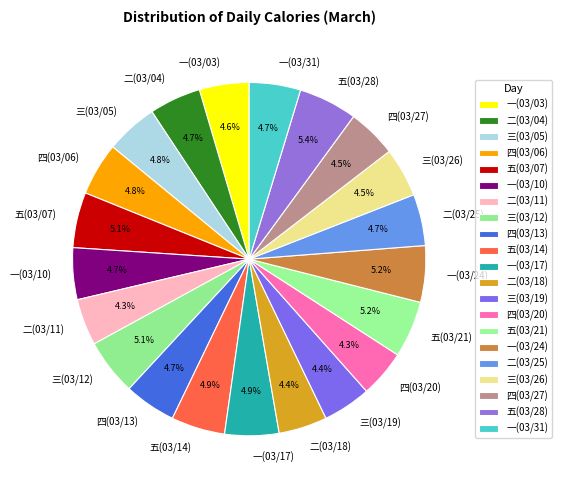

Count the number of slices in the pie.

21